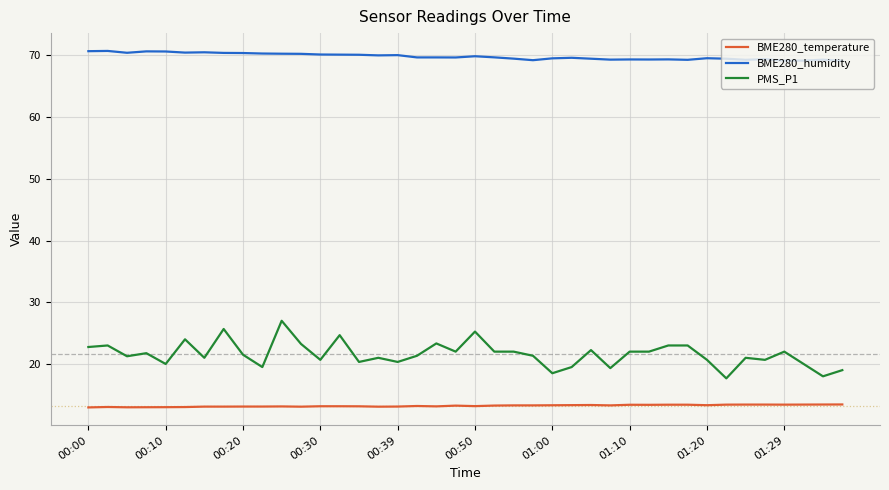

True or false: PMS_P1 and BME280_temperature intersect in this chart.

False